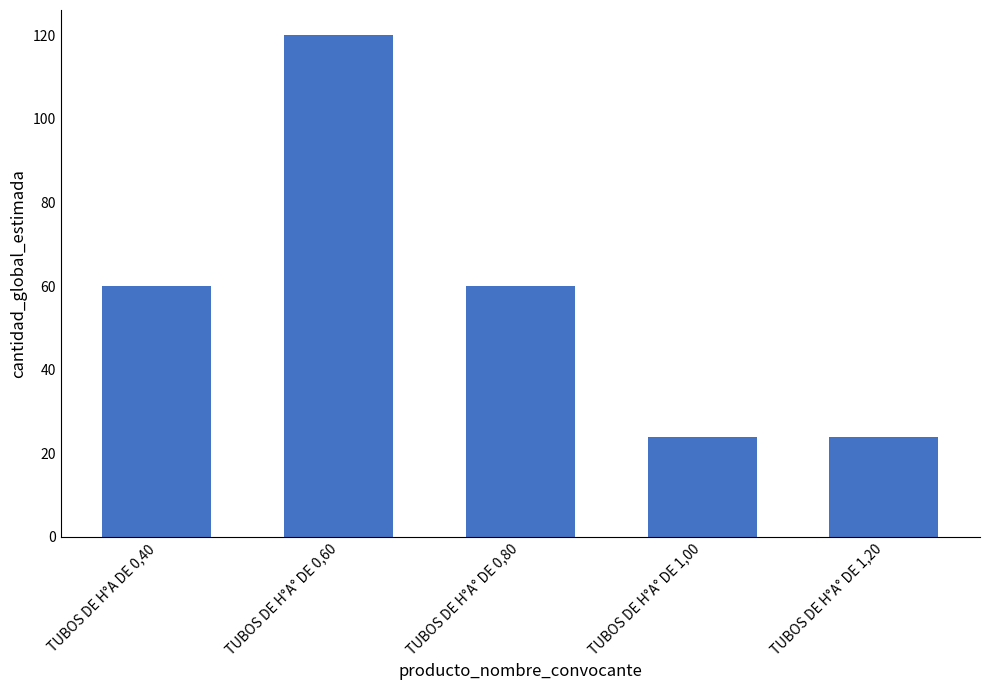

What is the label of the 2nd bar from the right?

TUBOS DE H°A° DE 1,00